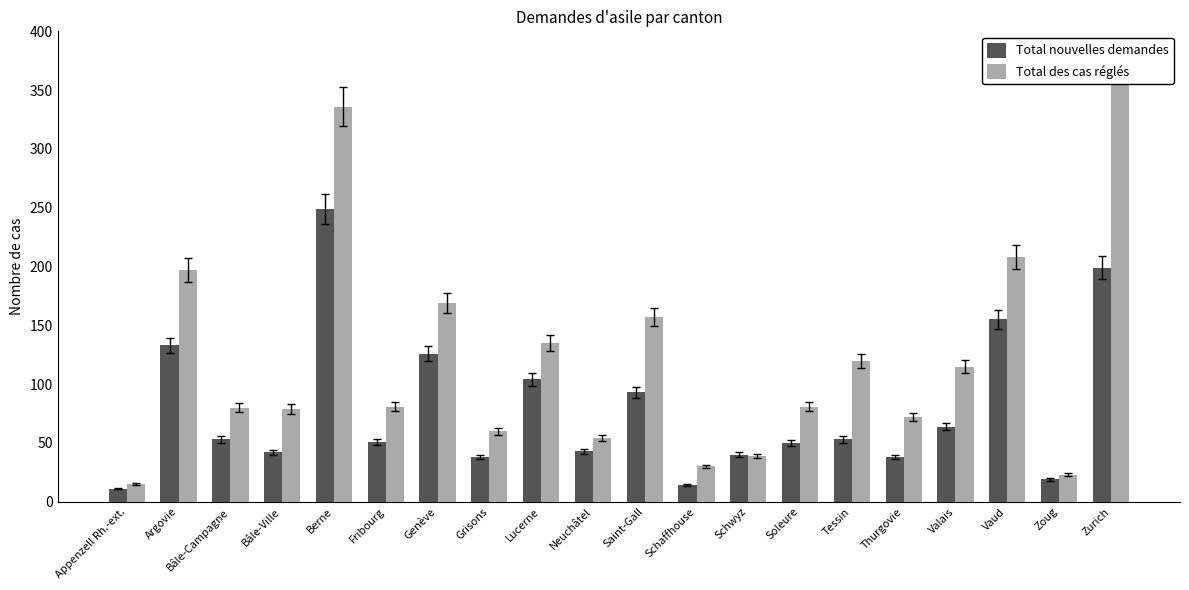

What is the maximum value for Total des cas réglés?

375